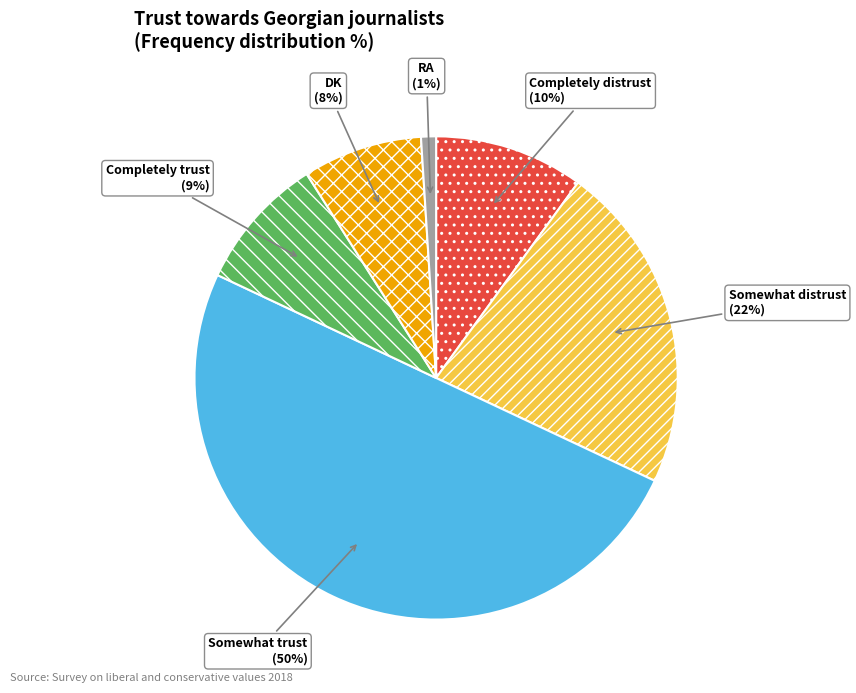

Which slice is the smallest?

RA